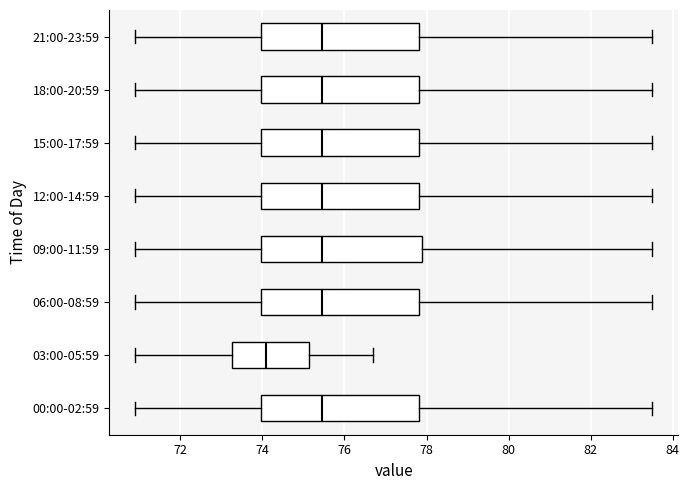

Where does the left whisker of the box for 21:00-23:59 end on the x-axis? The values are not printed on the chart, so give them approximately, as read against the axis.

71.0